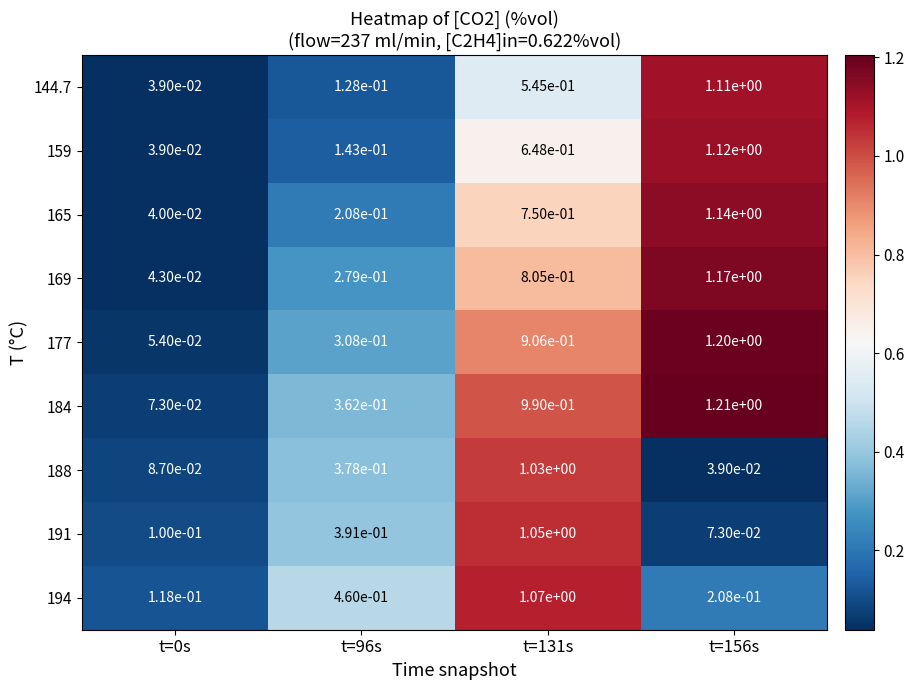

The 159 series shows 1.1 at t=131s. True or false?

False